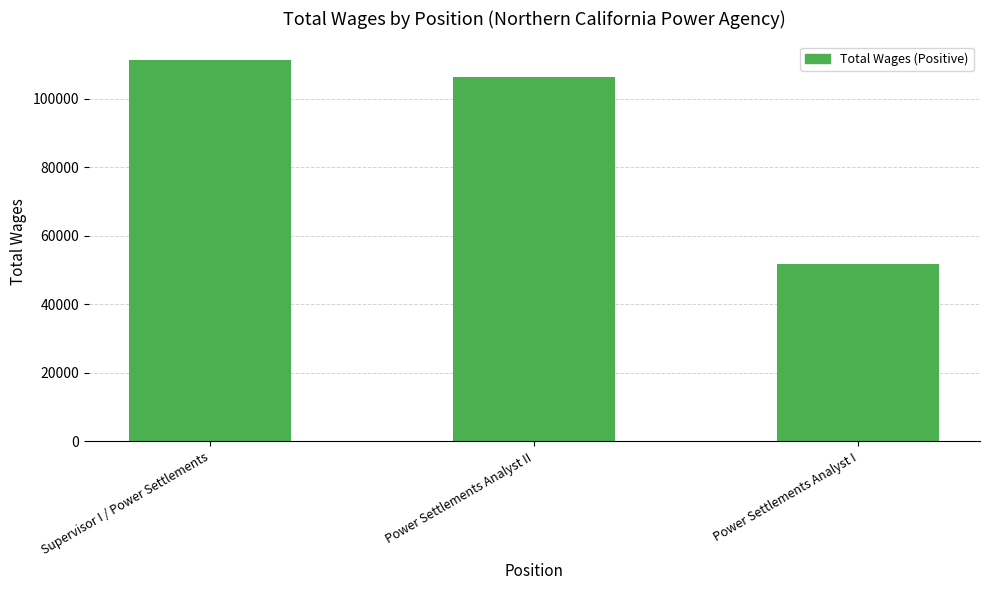

What is the label of the 3rd bar from the left?

Power Settlements Analyst I